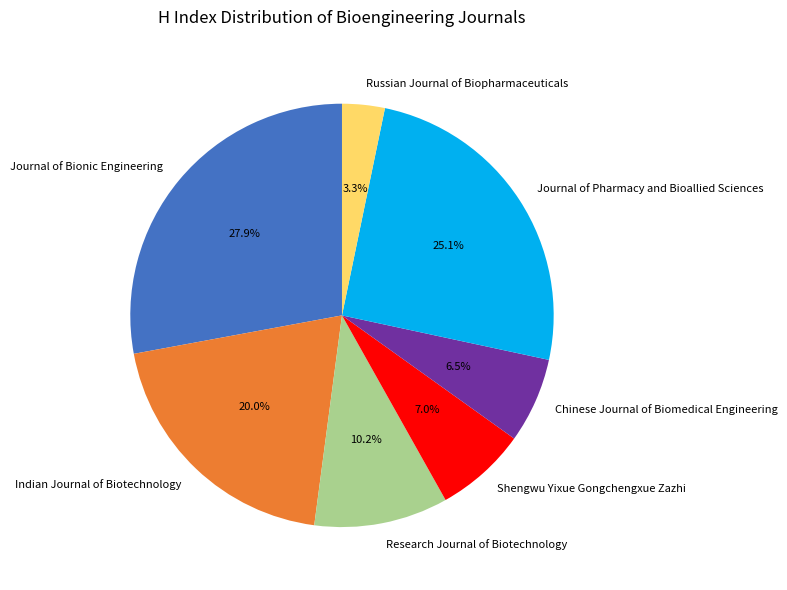

What percentage is the Shengwu Yixue Gongchengxue Zazhi slice, to the nearest percent?

7%